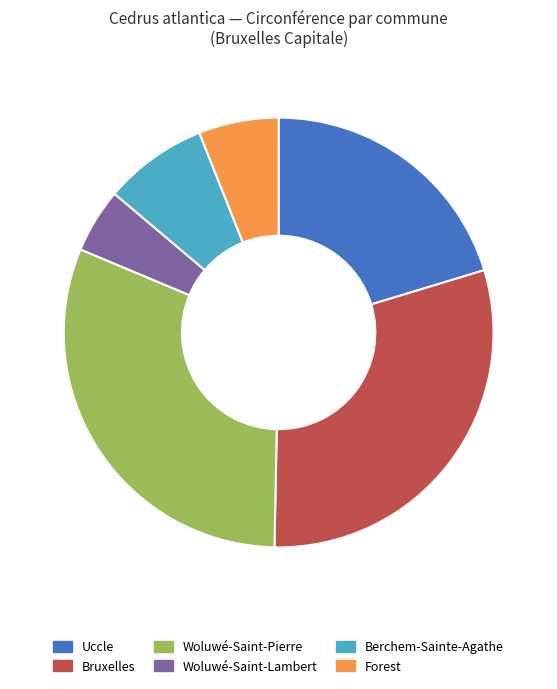

Combined, do Berchem-Sainte-Agathe and Uccle account for over 50%?

No